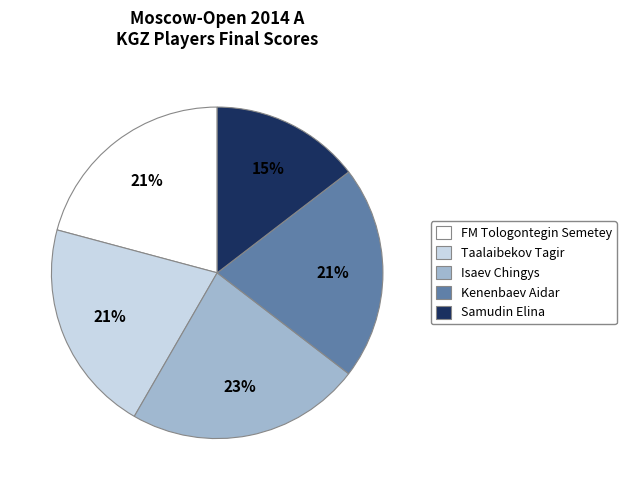

Which has a higher value, Isaev Chingys or Kenenbaev Aidar?

Isaev Chingys